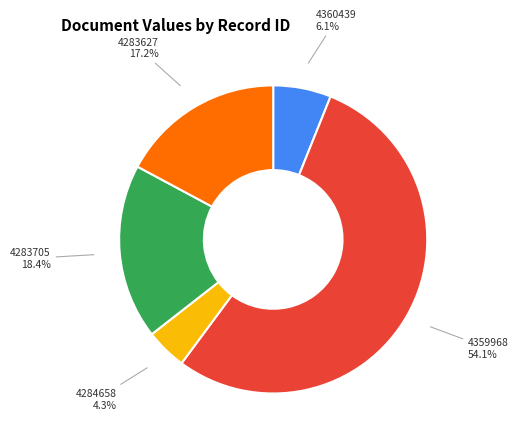

To the nearest percent, what percentage of the pie is 4283627?

17%